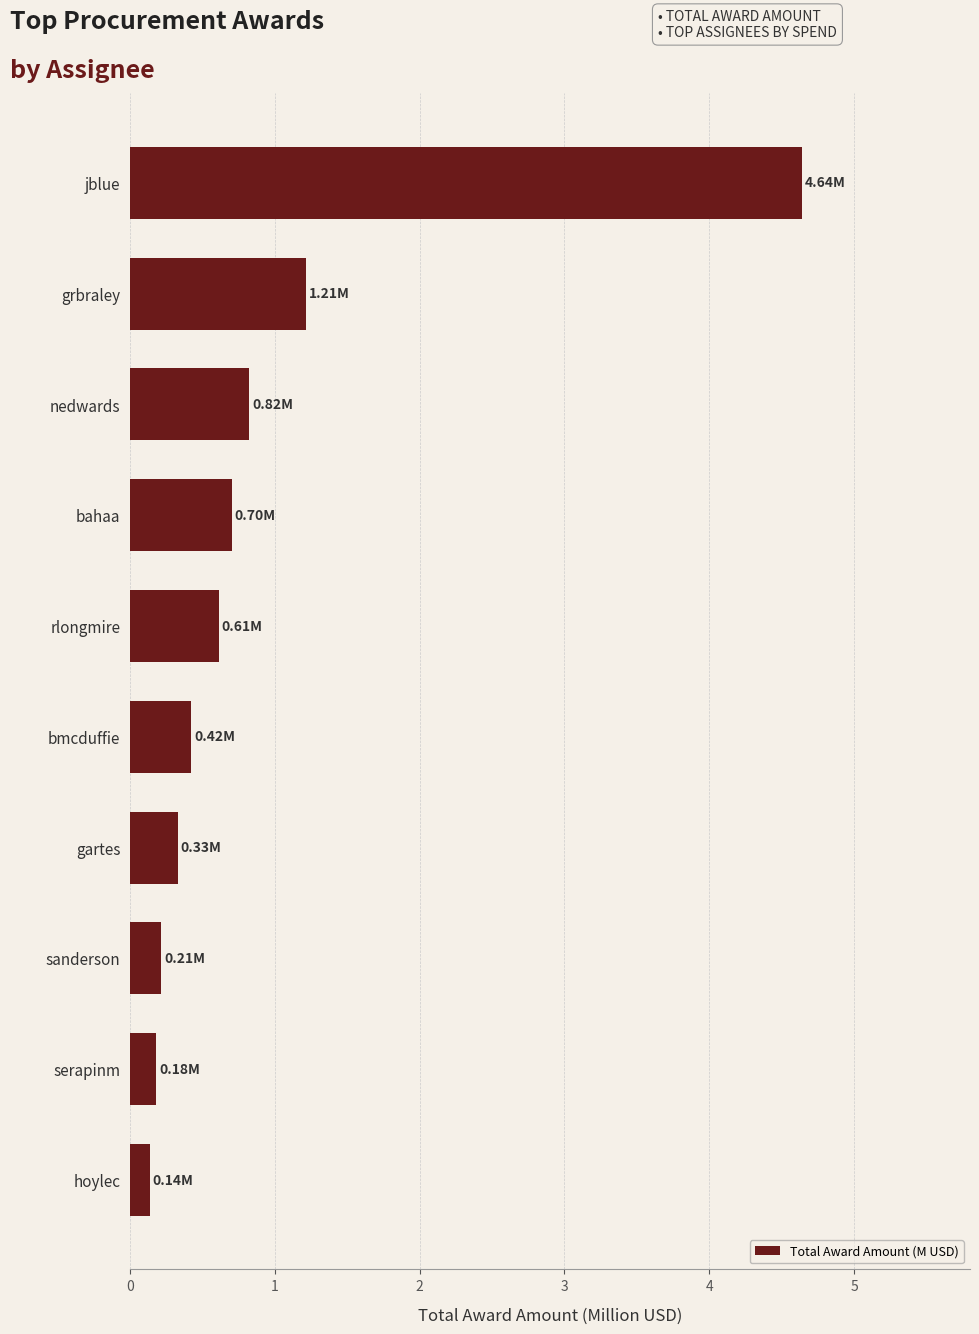

Which category has the highest value across all series?

jblue